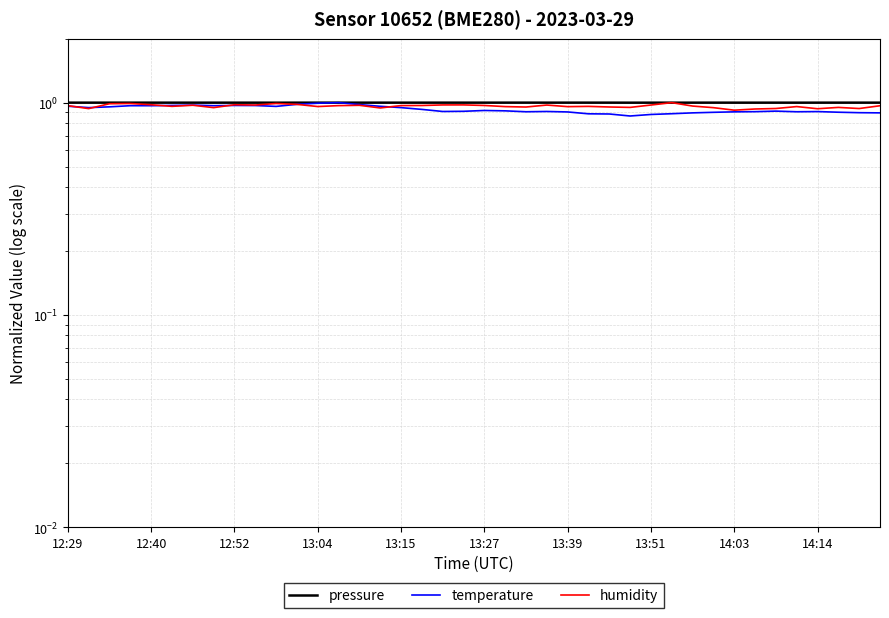

How many times do pressure and humidity cross each other?

2